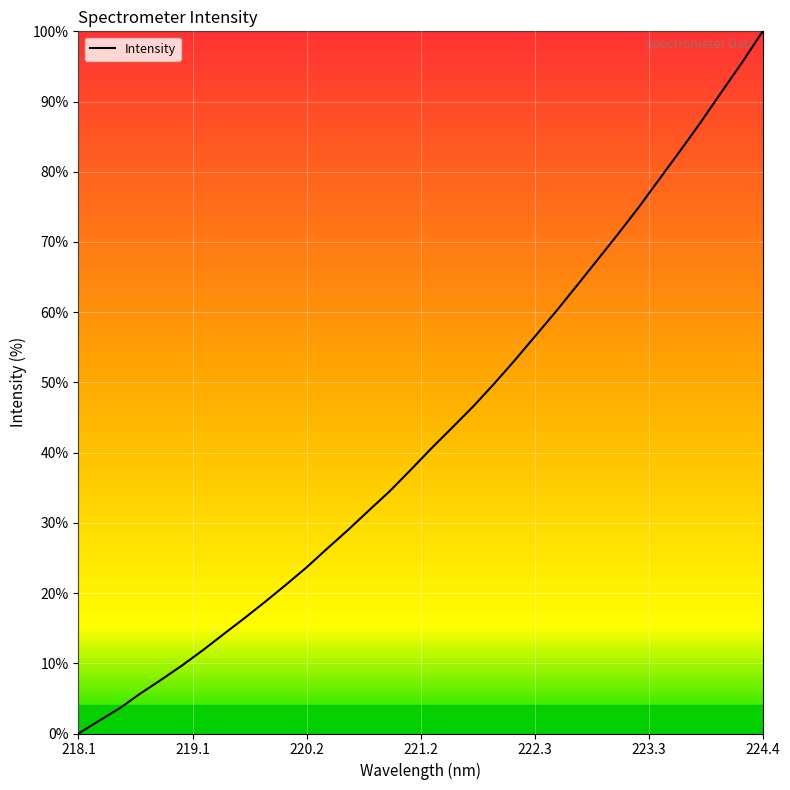

How many distinct data groups are displayed?

1